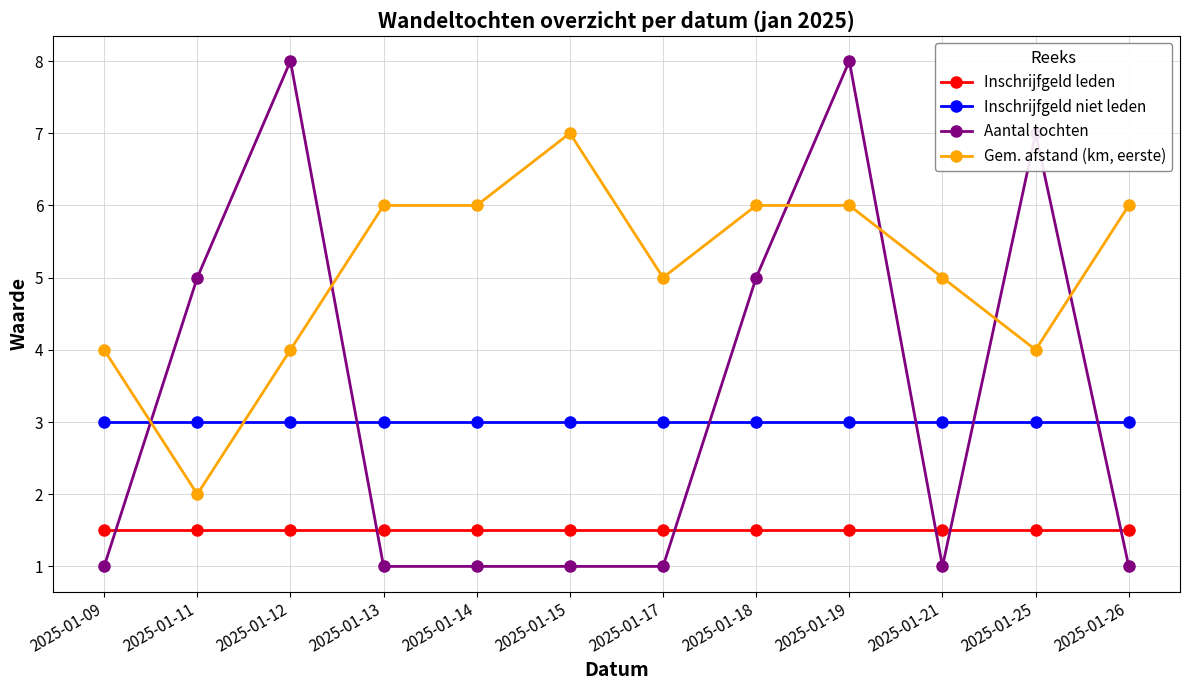

What is the sum of all Inschrijfgeld niet leden values?

36.0